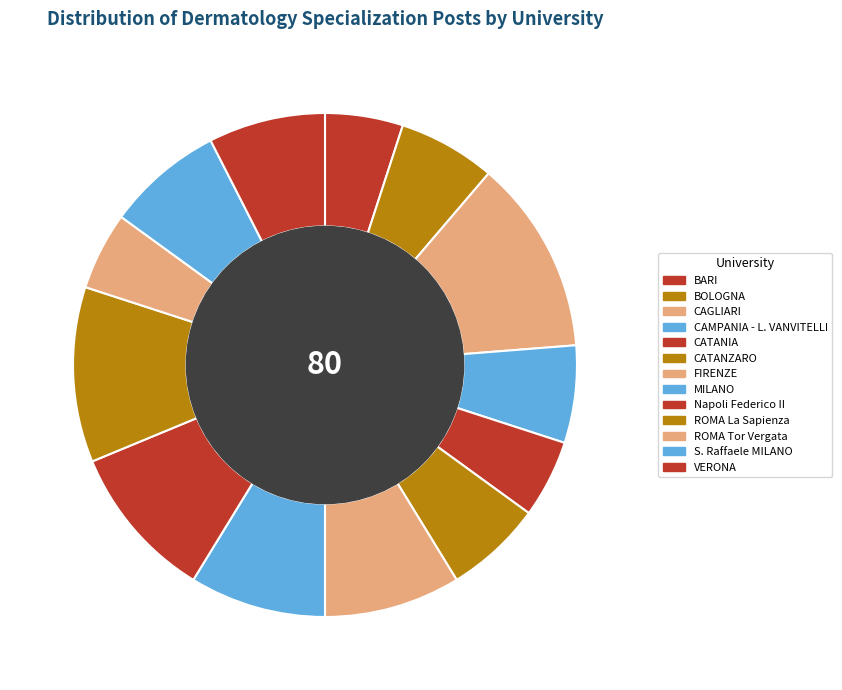

True or false: FIRENZE accounts for 9% of the total.

True